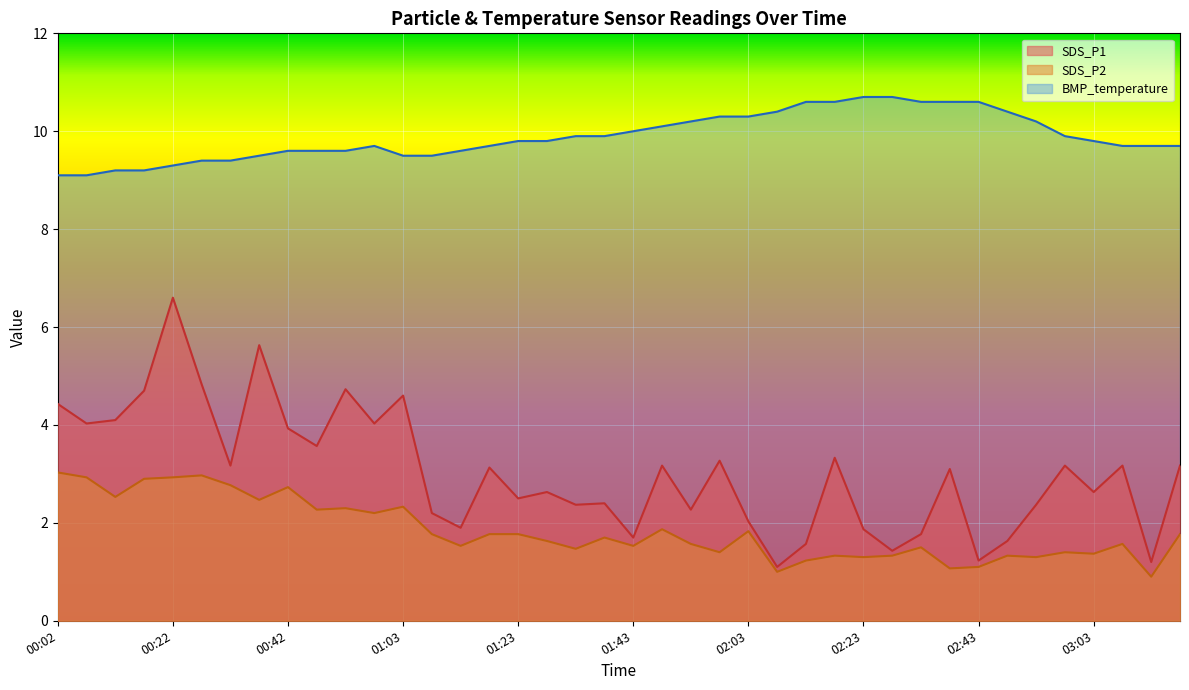

What are all the series names shown in the legend?

SDS_P1, SDS_P2, BMP_temperature